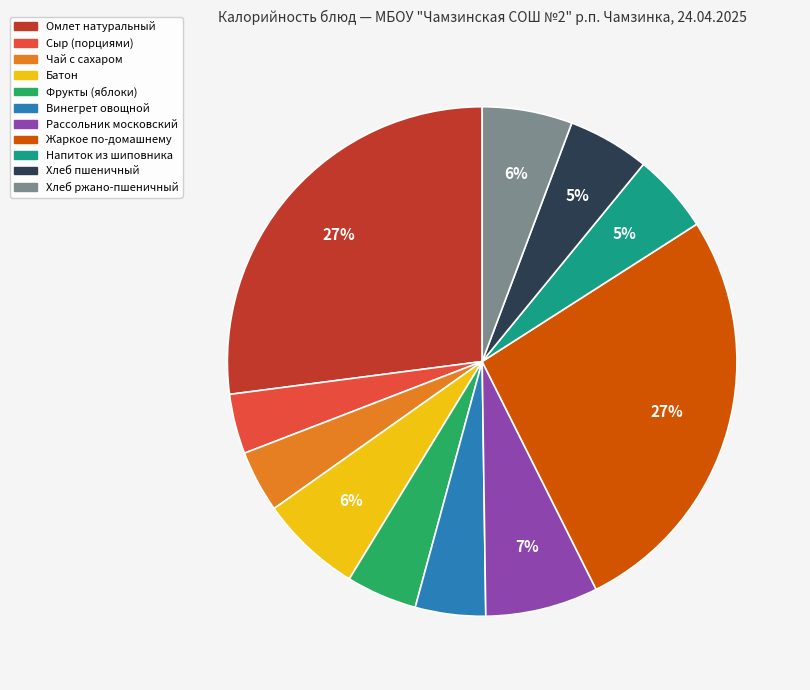

To the nearest percent, what is the difference between the Хлеб пшеничный and Винегрет овощной slice percentages?

1%